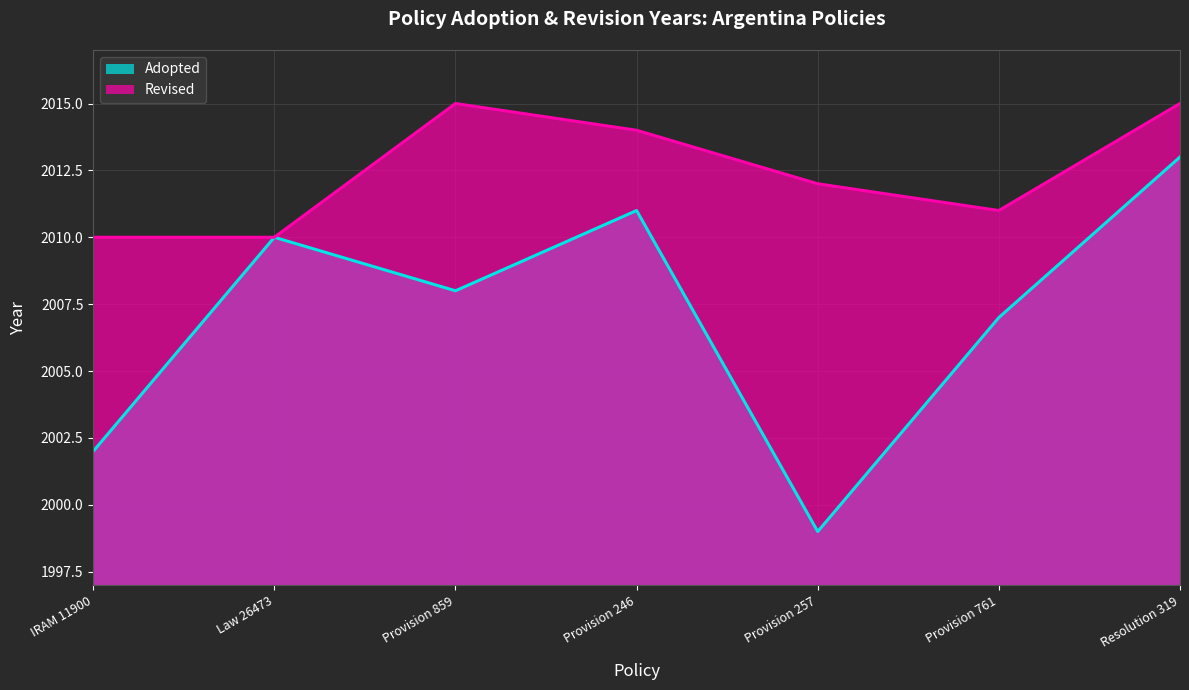

How many values in the Revised series exceed 2012?

3